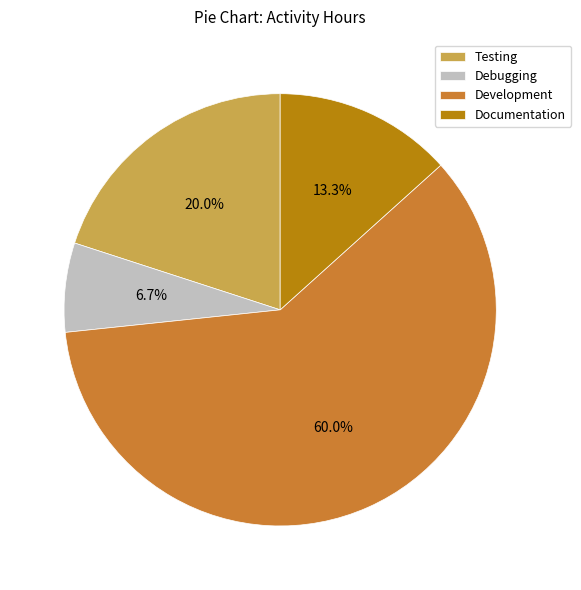

Rank the categories by value from lowest to highest.

Debugging, Documentation, Testing, Development